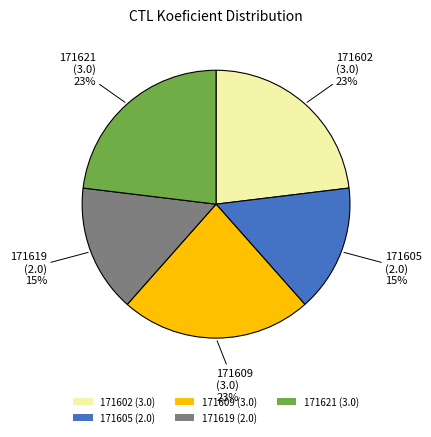

Does 171605 (2.0) account for over 50% of the chart?

No